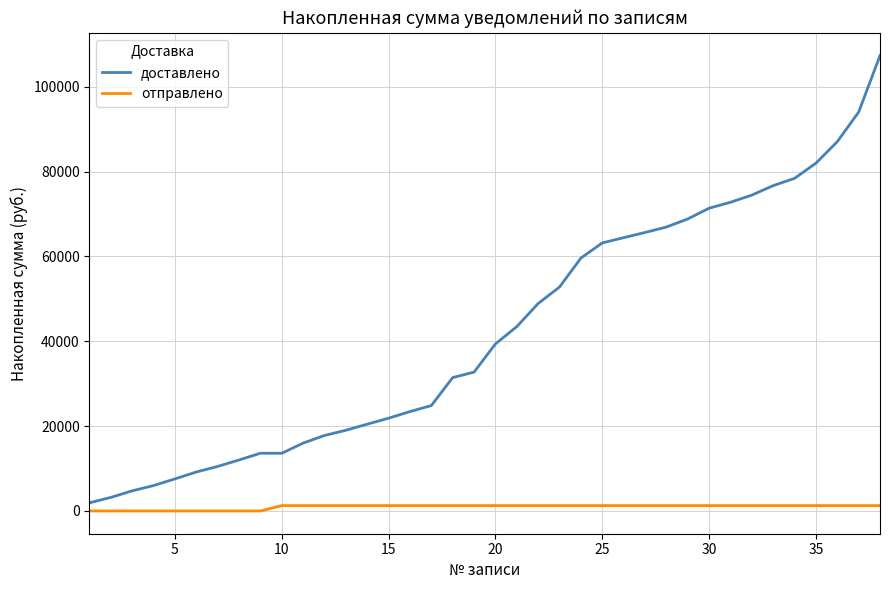

Which series has the largest range (max minus min)?

доставлено